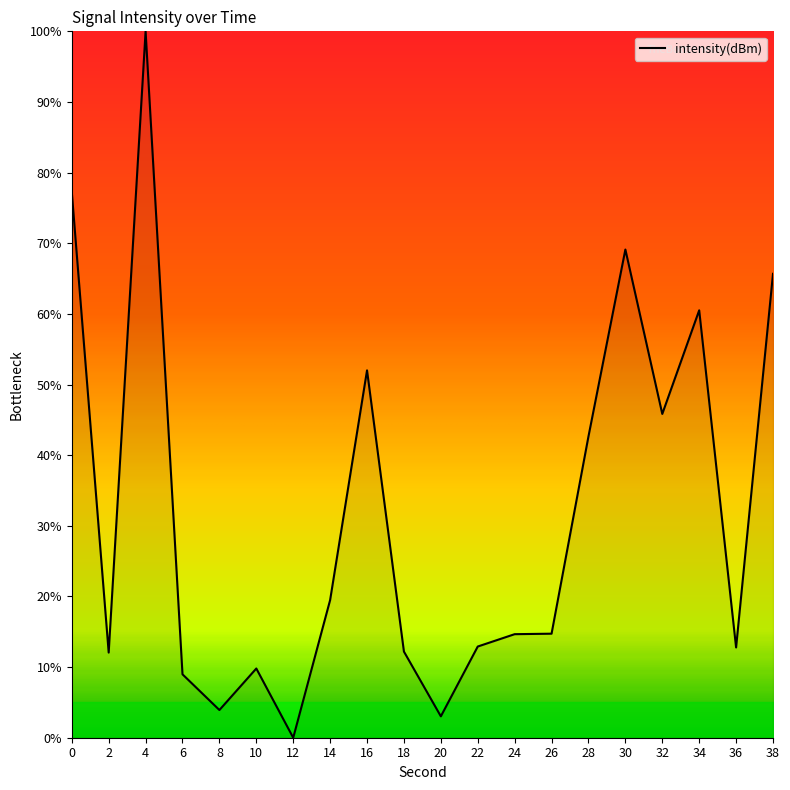

What is the change in value from 2 to 6?

-3.1